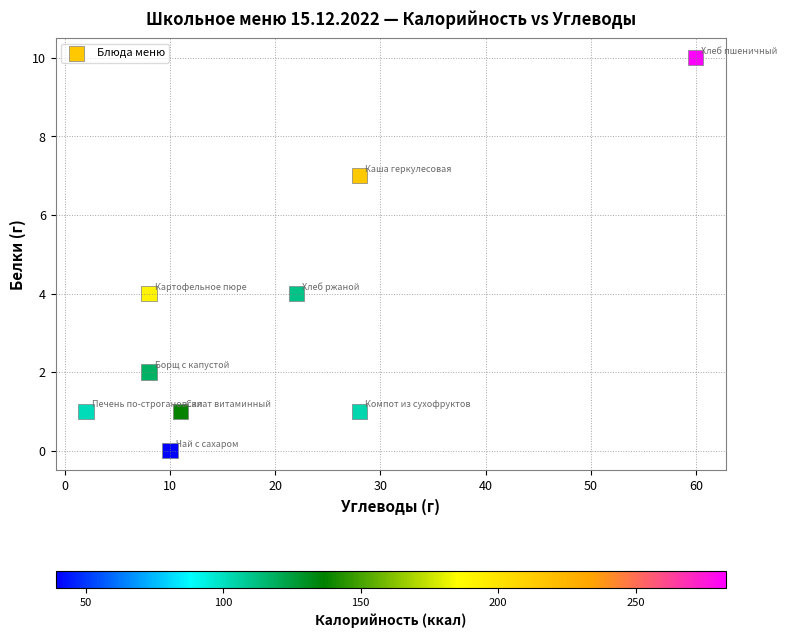

What is the average Y value?

3